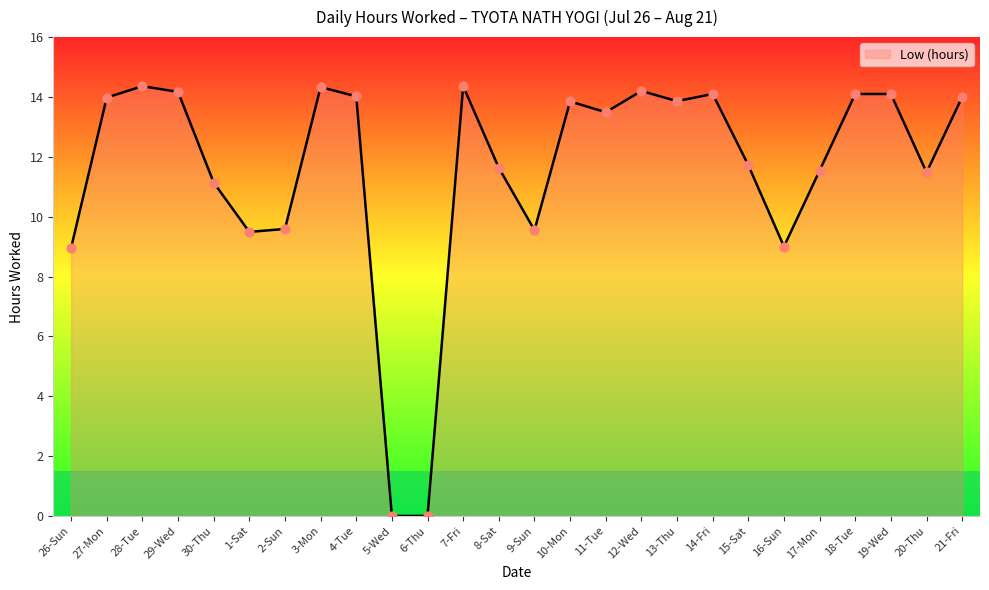

What is the change in value from 11-Tue to 15-Sat?

-1.8